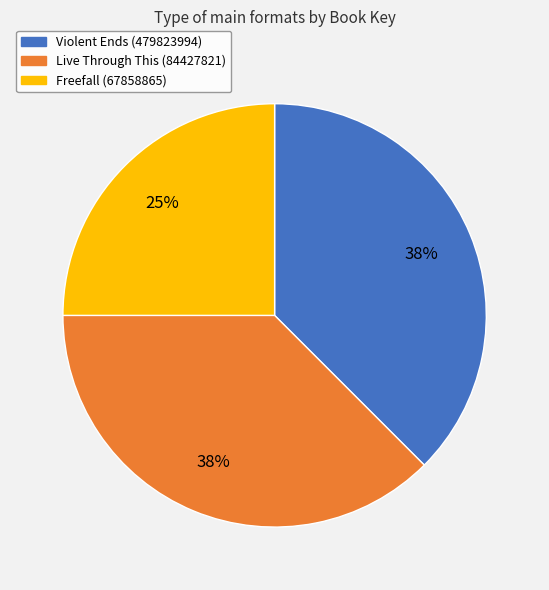

How many slices are in this pie chart?

3